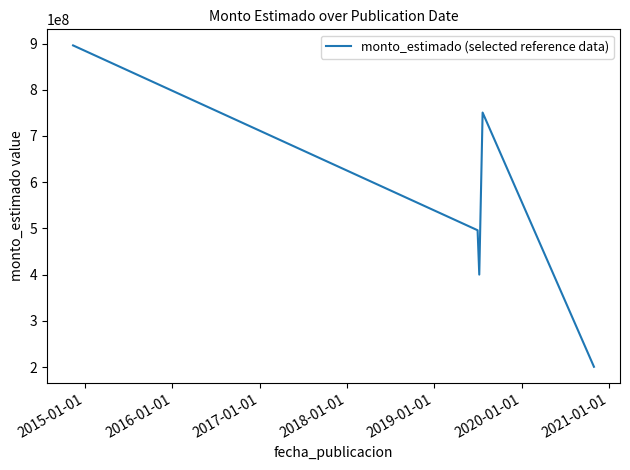

How many lines are shown in the chart?

1